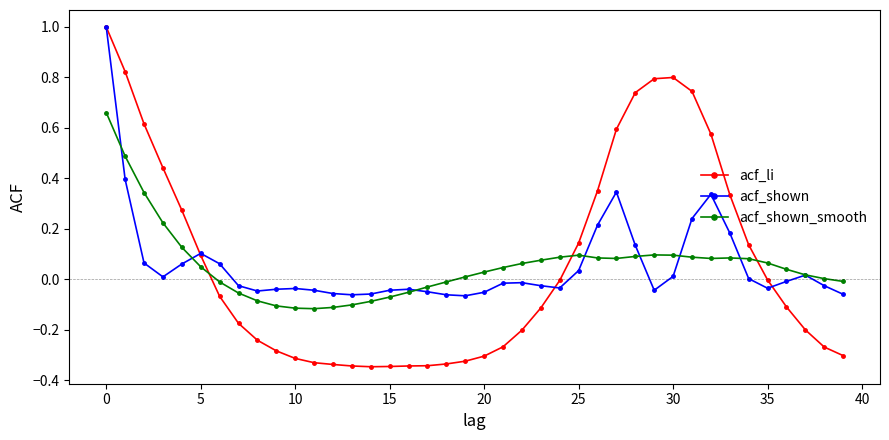

Which series has the largest range (max minus min)?

acf_li